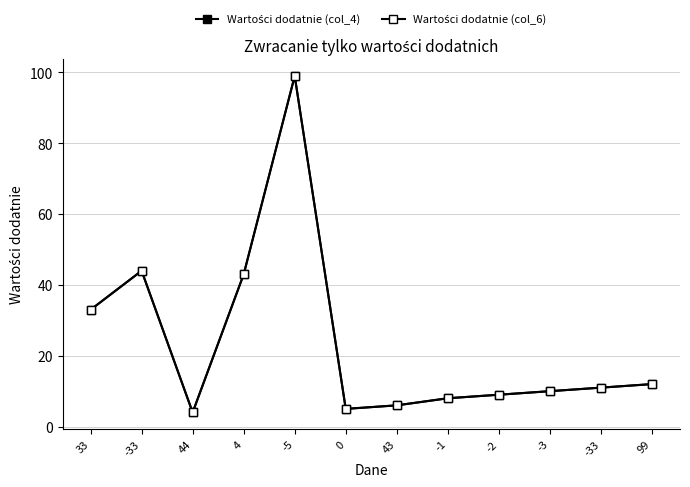

How many lines are shown in the chart?

2